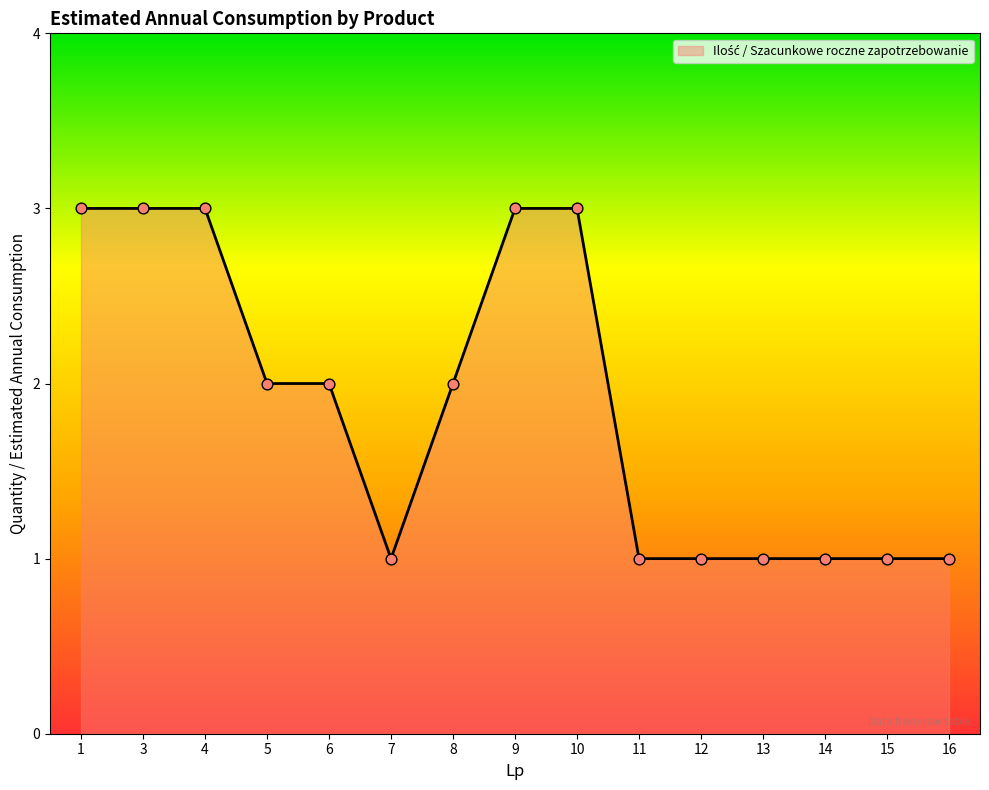

Which has a higher value, 15 or 3?

3